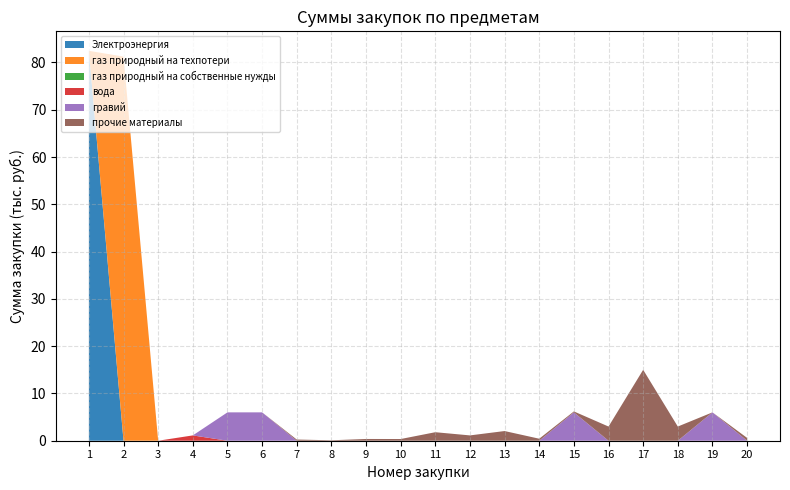

Reading right to left, list all the values displayed in this chart.

Электроэнергия: 20=0.0	19=0.0	18=0.0	17=0.0	16=0.0	15=0.0	14=0.0	13=0.0	12=0.0	11=0.0	10=0.0	9=0.0	8=0.0	7=0.0	6=0.0	5=0.0	4=0.0	3=0.0	2=0.0	1=82.5
газ природный на техпотери: 20=0.0	19=0.0	18=0.0	17=0.0	16=0.0	15=0.0	14=0.0	13=0.0	12=0.0	11=0.0	10=0.0	9=0.0	8=0.0	7=0.0	6=0.0	5=0.0	4=0.0	3=0.0	2=81.2	1=0.0
газ природный на собственные нужды: 20=0.0	19=0.0	18=0.0	17=0.0	16=0.0	15=0.0	14=0.0	13=0.0	12=0.0	11=0.0	10=0.0	9=0.0	8=0.0	7=0.0	6=0.0	5=0.0	4=0.0	3=0.0	2=0.0	1=0.0
вода: 20=0.0	19=0.0	18=0.0	17=0.0	16=0.0	15=0.0	14=0.0	13=0.0	12=0.0	11=0.0	10=0.0	9=0.0	8=0.0	7=0.0	6=0.0	5=0.0	4=1.1	3=0.0	2=0.0	1=0.0
гравий: 20=0.0	19=6.0	18=0.0	17=0.0	16=0.0	15=6.0	14=0.0	13=0.0	12=0.0	11=0.0	10=0.0	9=0.0	8=0.0	7=0.0	6=6.0	5=6.0	4=0.0	3=0.0	2=0.0	1=0.0
прочие материалы: 20=0.6	19=0.0	18=3.0	17=15.0	16=3.0	15=0.2	14=0.4	13=2.0	12=1.1	11=1.8	10=0.4	9=0.4	8=0.1	7=0.2	6=0.0	5=0.0	4=0.0	3=0.0	2=0.0	1=0.0